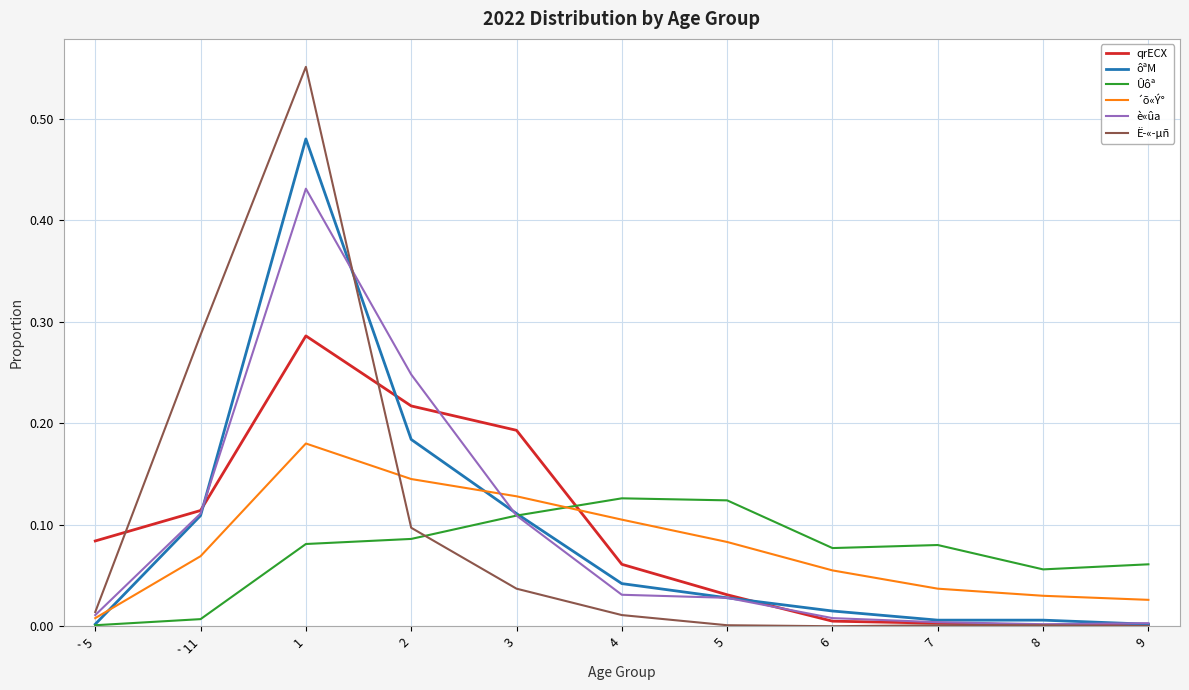

True or false: qrECX has a value of 0.1 at `11.

True